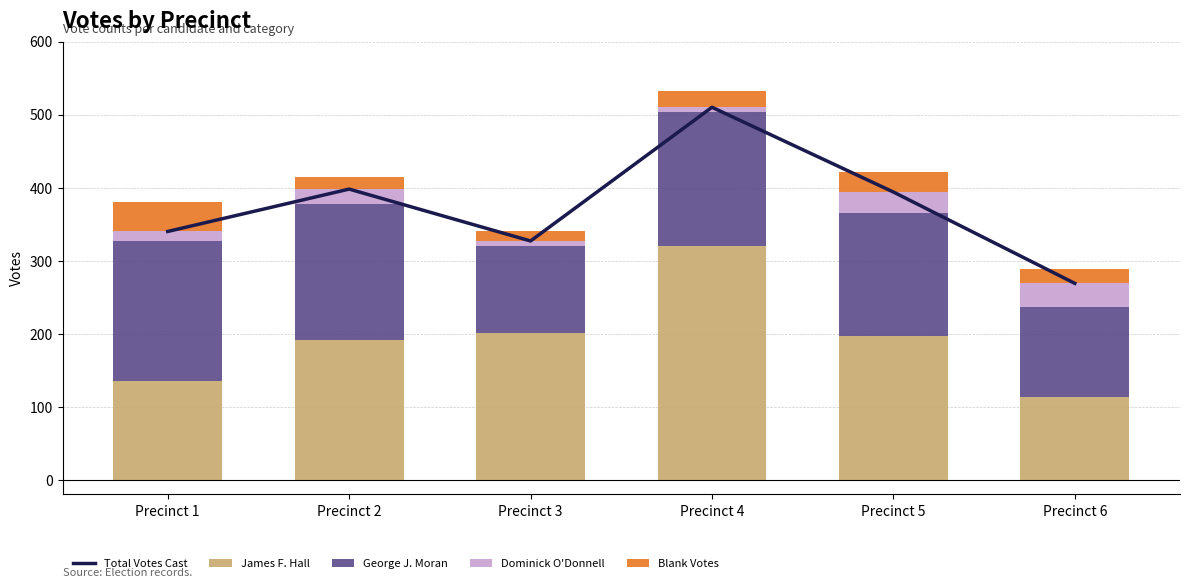

What is the minimum value for George J. Moran?

119